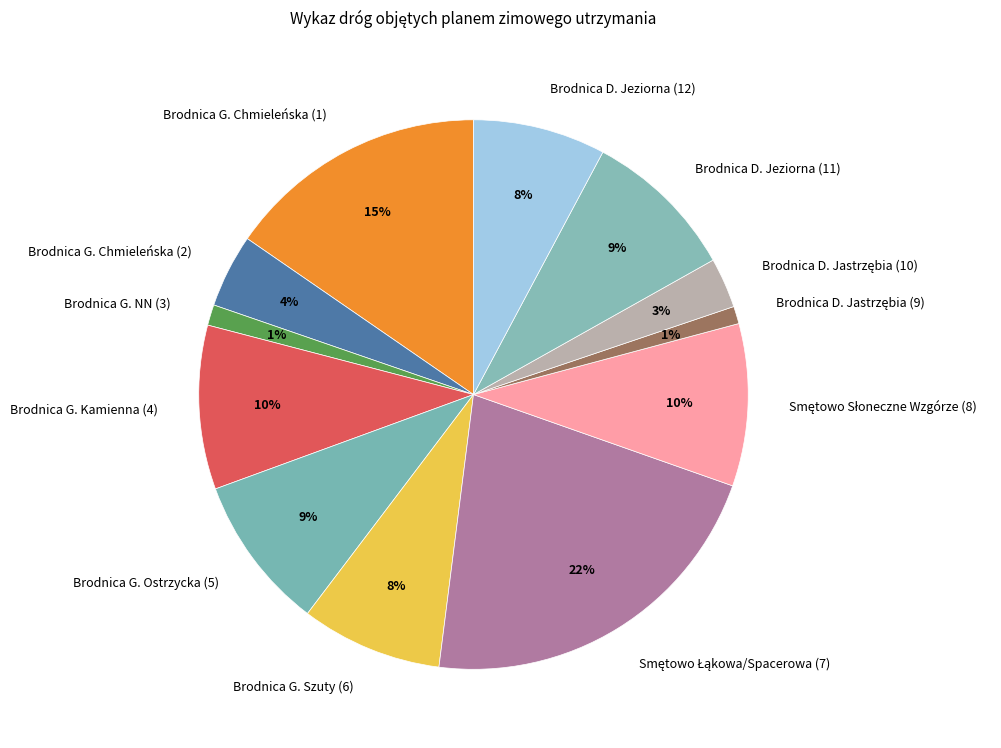

To the nearest percent, what is the difference between the largest and smallest slice percentages?

21%